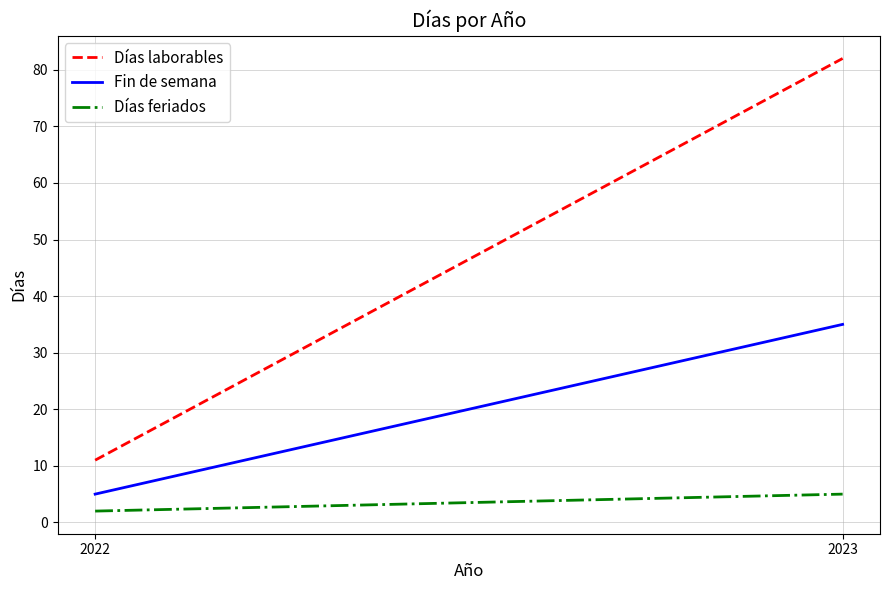

What is the difference between the Días feriados values at 2022 and 2023?

3